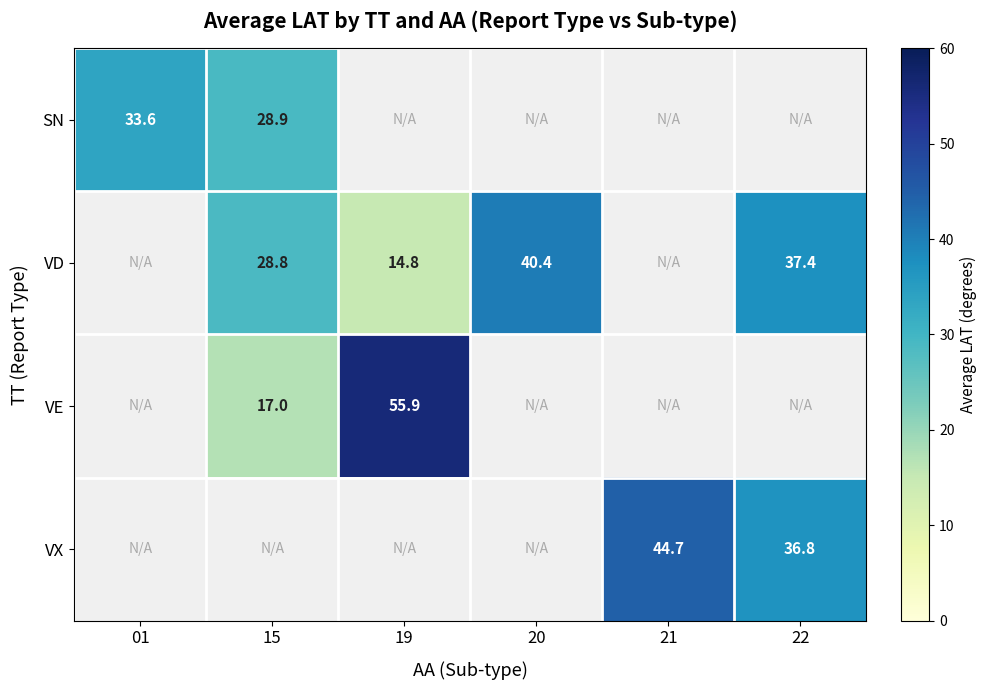

What is the total value across all series at 20?

40.4